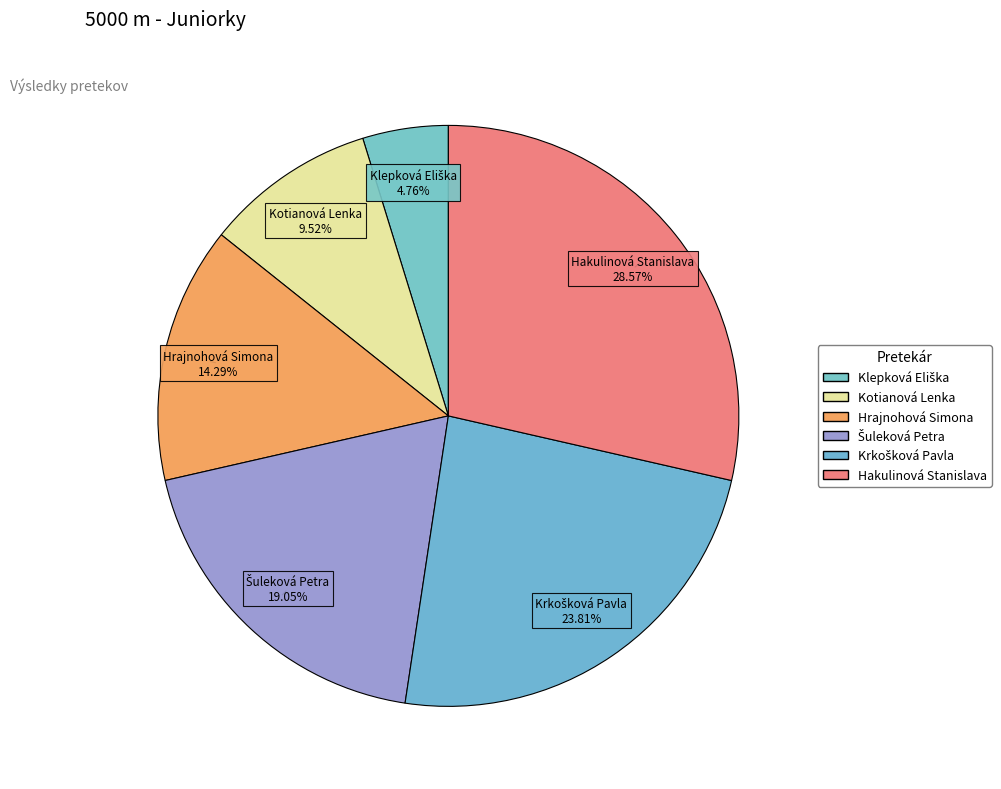

What percentage is the Krkošková Pavla slice, to the nearest percent?

24%